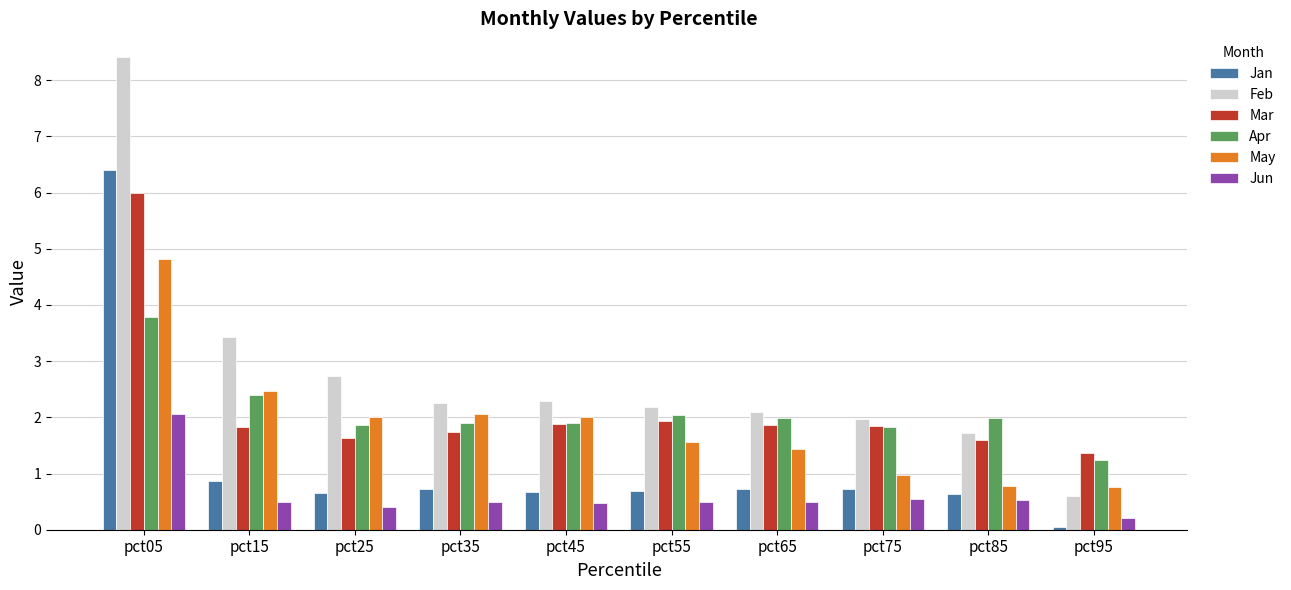

Rank the series by their maximum value, from highest to lowest.

Feb, Jan, Mar, May, Apr, Jun